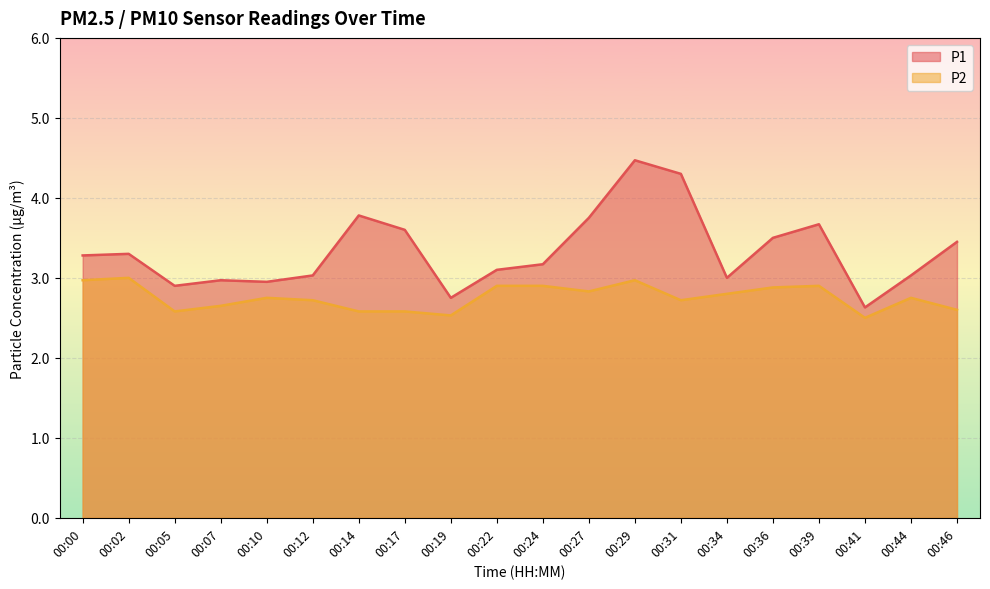

At how many categories does at least one series exceed 3?

14